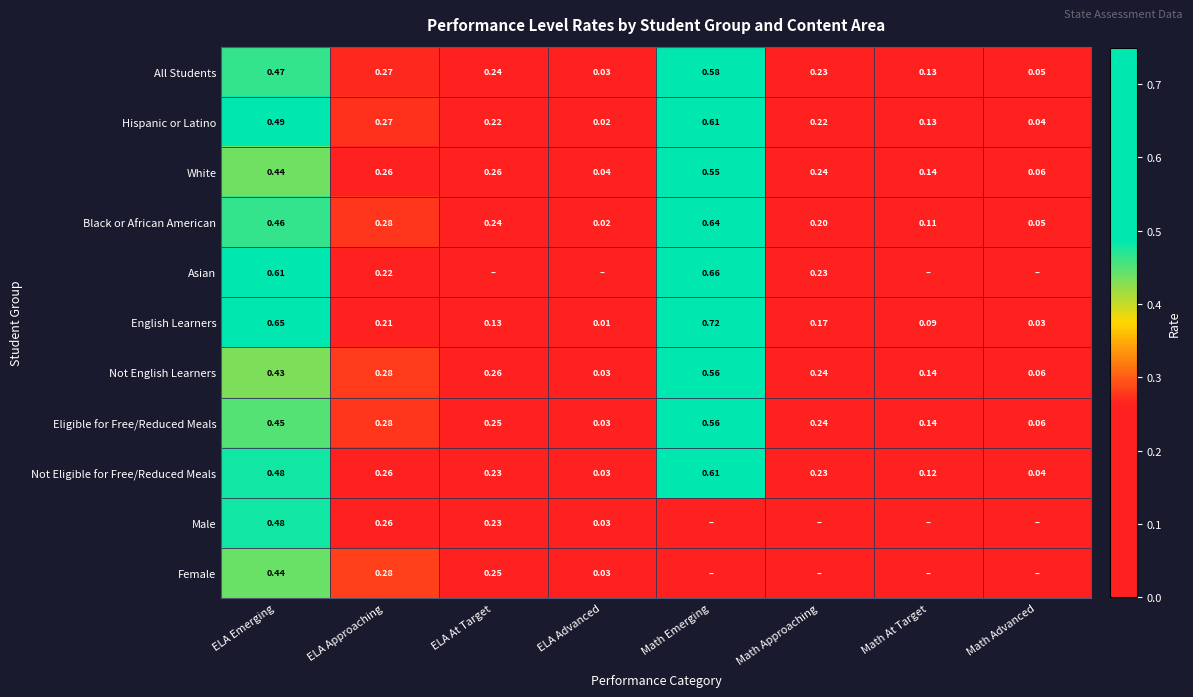

List the labels in order of Black or African American value, smallest first.

ELA Advanced, Math Advanced, Math At Target, Math Approaching, ELA At Target, ELA Approaching, ELA Emerging, Math Emerging